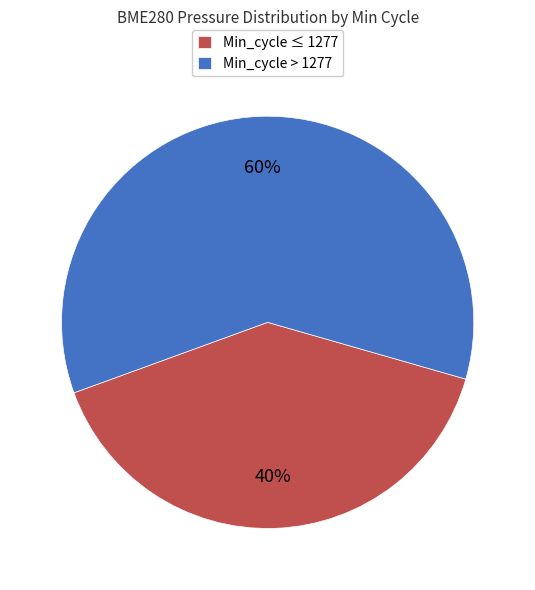

Combined, do Min_cycle > 1277 and Min_cycle ≤ 1277 account for over 50%?

Yes